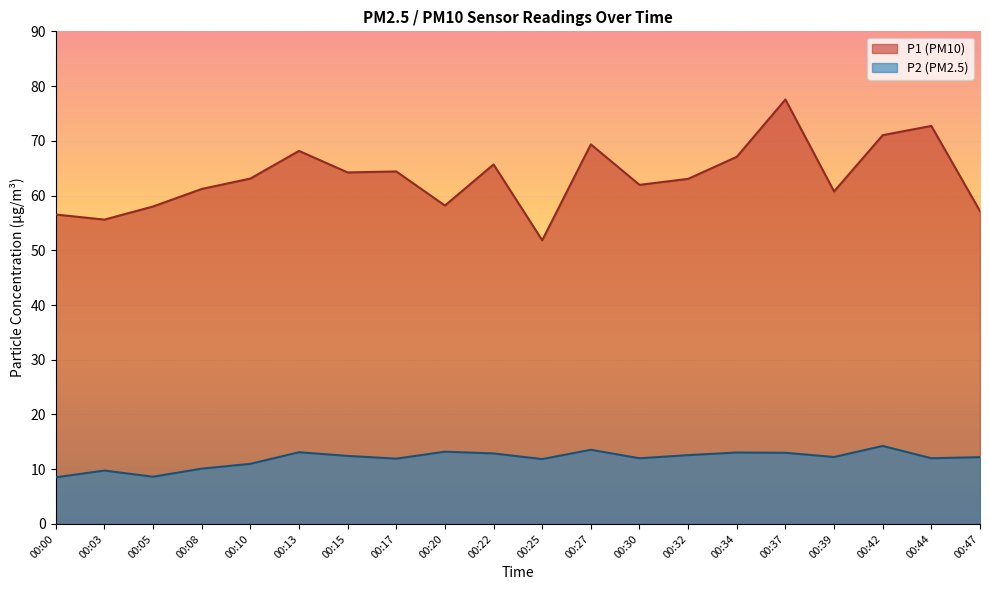

What is the value of the P2 point at the 20th from the left?

12.2